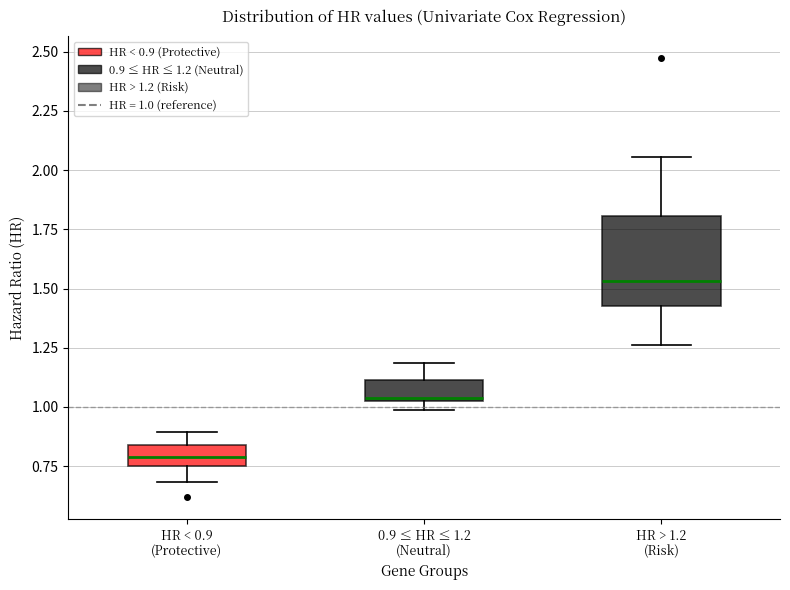

Where does the median line of the box for HR > 1.2 (Risk) sit on the y-axis? The values are not printed on the chart, so give them approximately, as read against the axis.

1.55